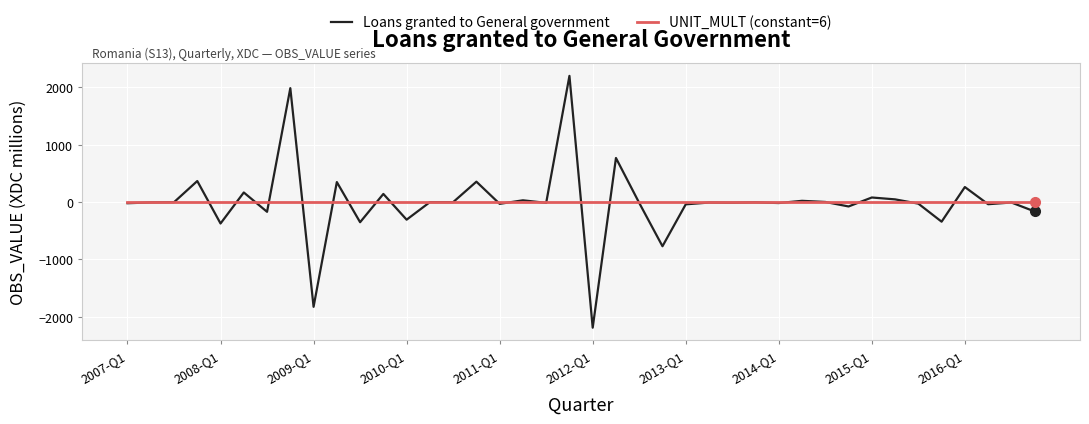

What is the sum of all UNIT_MULT (constant=6) values?

240.0